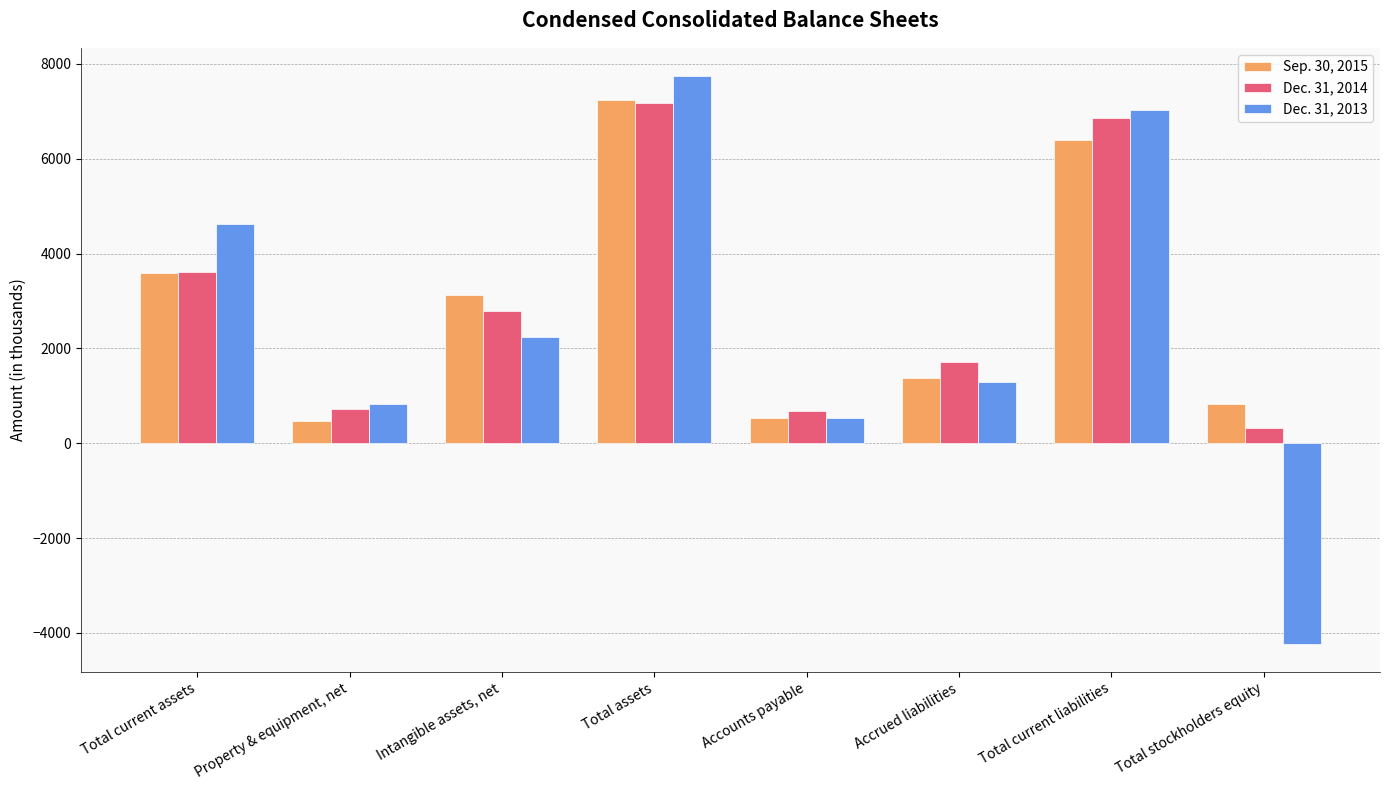

List the series in order of their peak value, lowest first.

Dec. 31, 2014, Sep. 30, 2015, Dec. 31, 2013